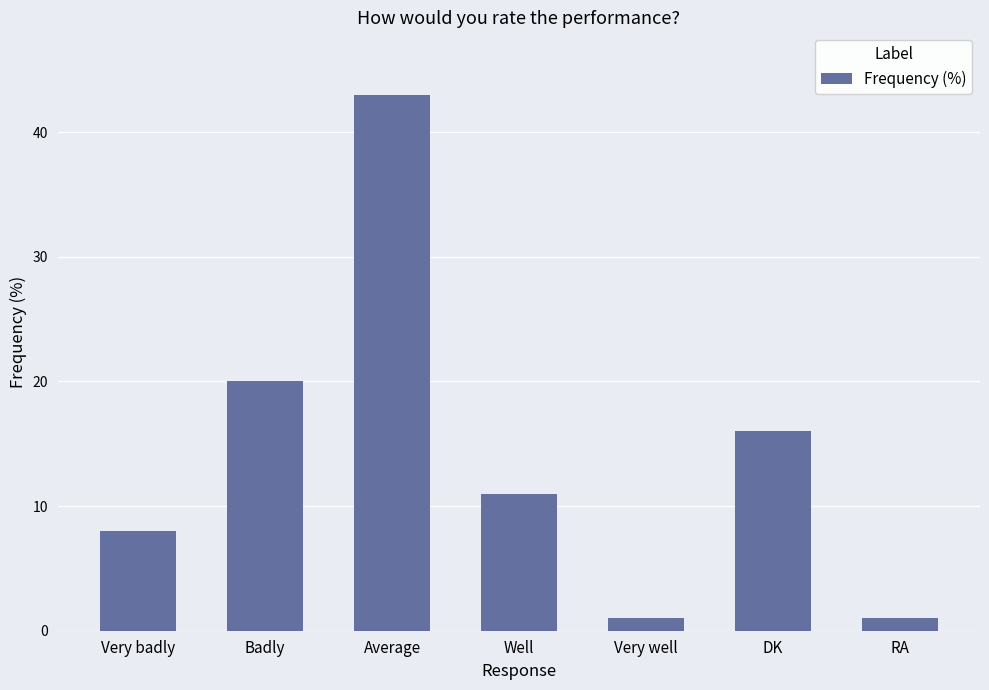

Which category has the highest value across all series?

Average